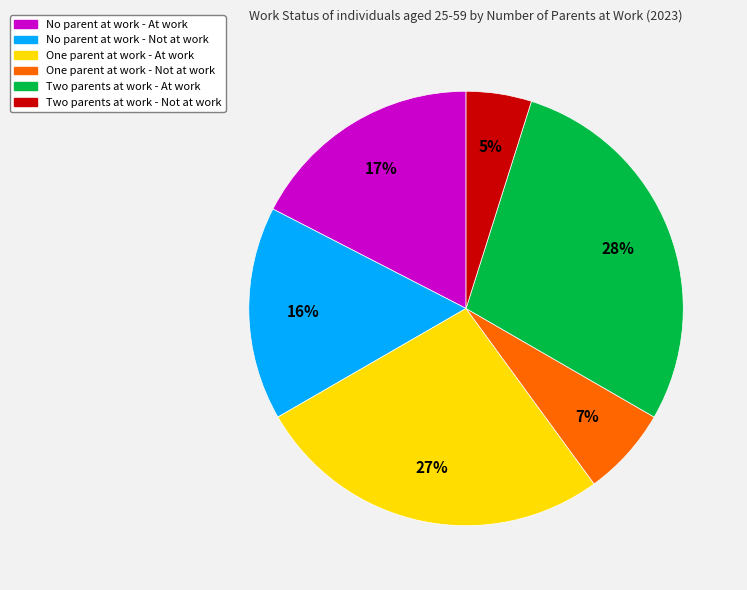

The One parent at work - Not at work slice represents 7% of the pie. True or false?

True